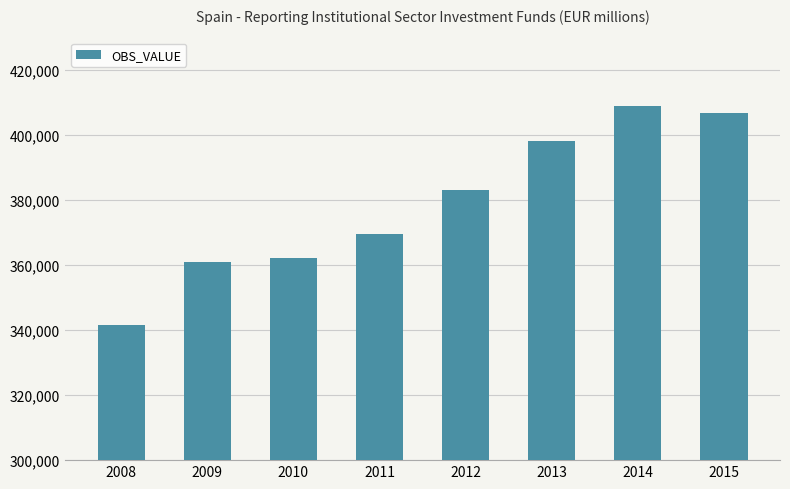

At which category does the chart reach its minimum across all series?

2008